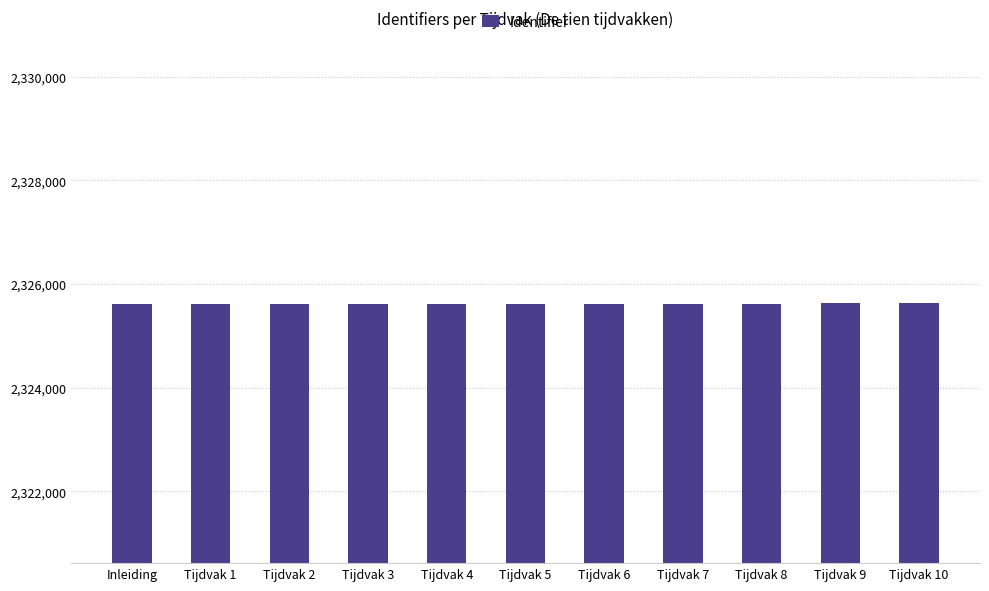

The chart shows a value of 2325637 at Tijdvak 9. True or false?

True